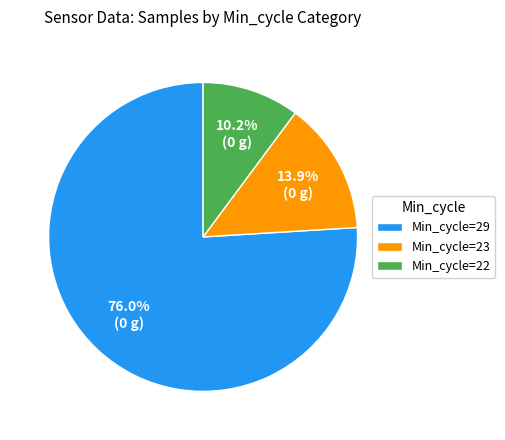

What is the ratio of the value at Min_cycle=23 to the value at Min_cycle=22?

1.4